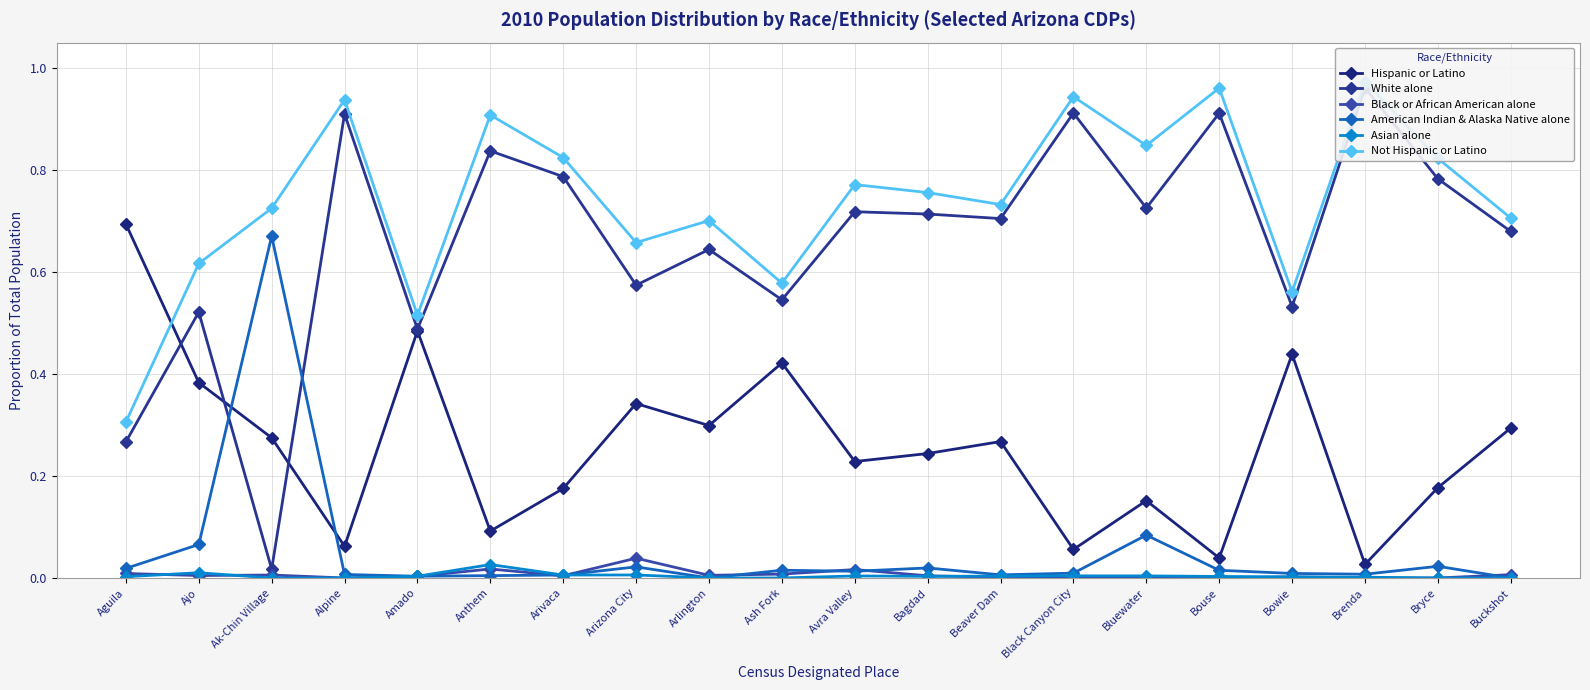

Between Black Canyon City and Bryce, which series saw the biggest shift?

White alone